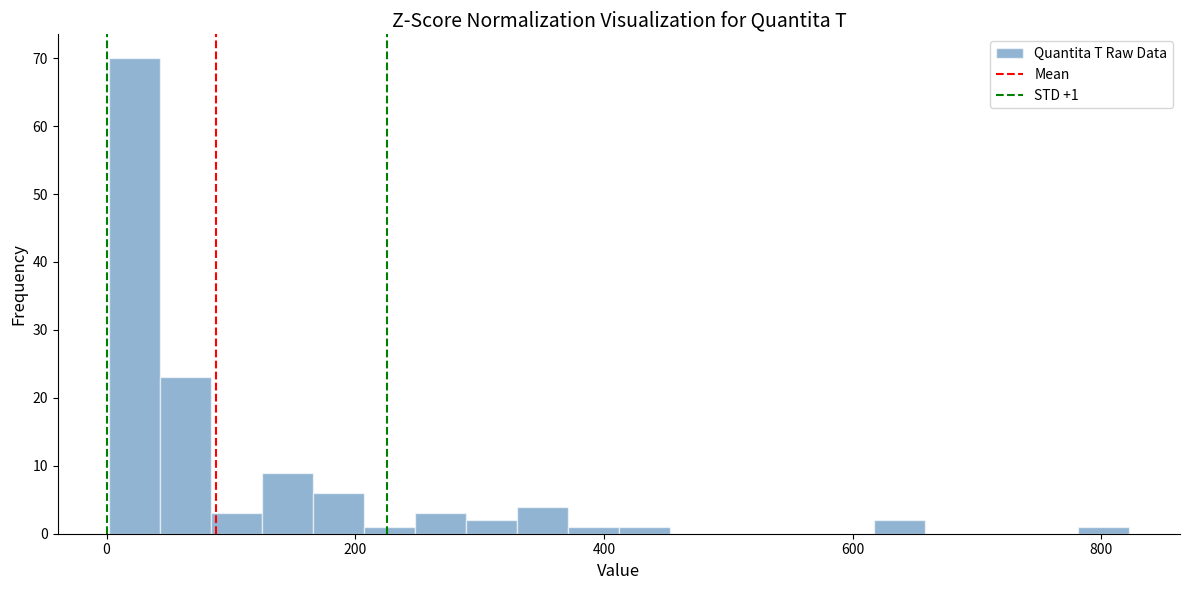

Read against the x-axis, roughly where is the centre of the tallest bar?

20